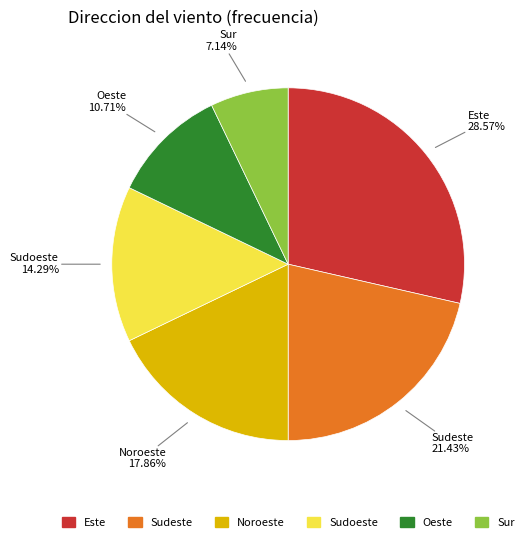

To the nearest percent, what is the difference between the Sudoeste and Este slice percentages?

14%